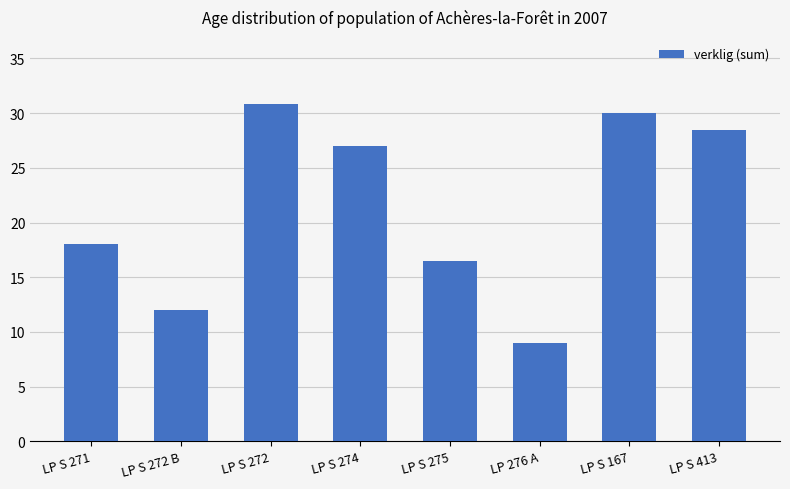

What is the difference between the maximum and minimum values?

21.8